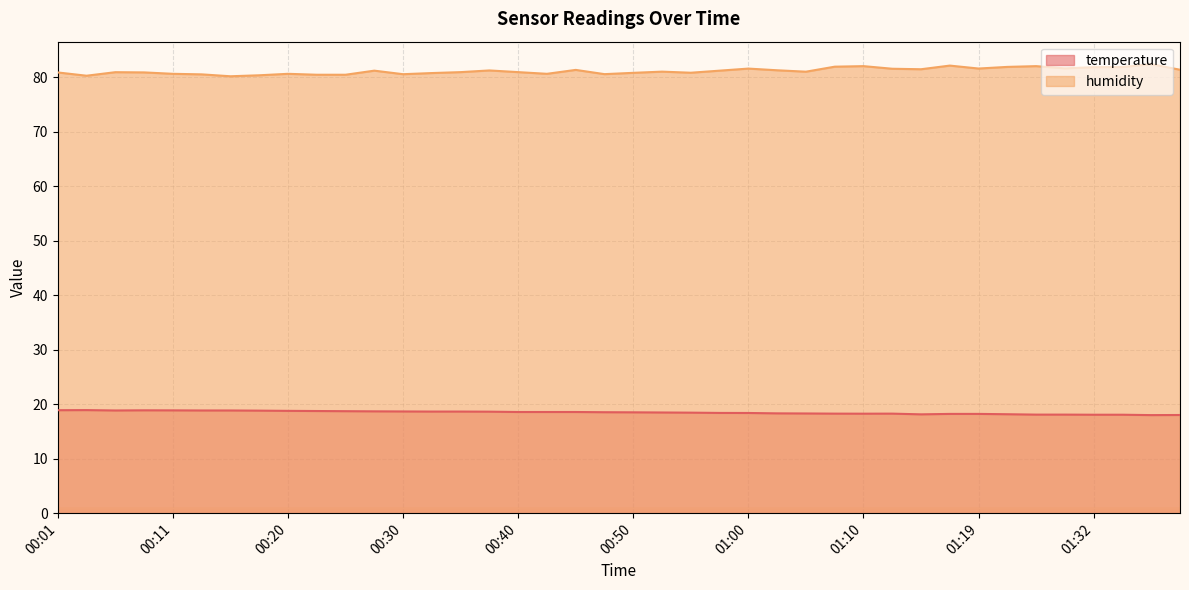

Rank the categories by humidity value from lowest to highest.

00:16, 00:03, 00:18, 00:23, 00:25, 00:13, 00:30, 00:47, 00:11, 00:20, 00:42, 00:33, 00:50, 00:55, 00:01, 00:08, 00:06, 00:35, 00:40, 01:05, 00:52, 00:28, 00:57, 00:38, 01:02, 00:45, 01:39, 01:14, 01:12, 01:00, 01:19, 01:30, 01:32, 01:34, 01:22, 01:07, 01:10, 01:27, 01:17, 01:37